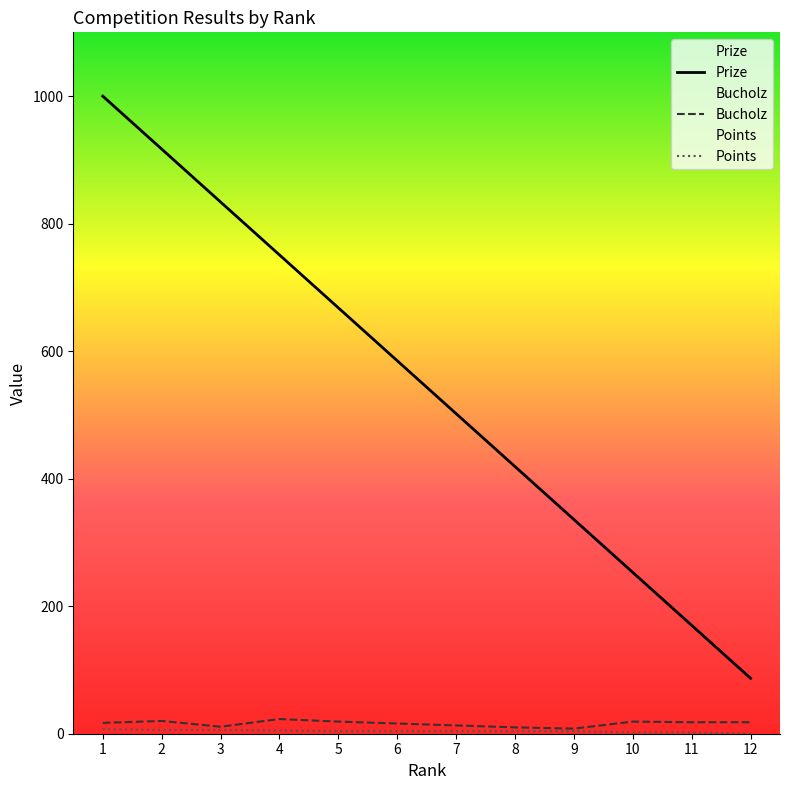

At which category is the sum across all series the highest?

1